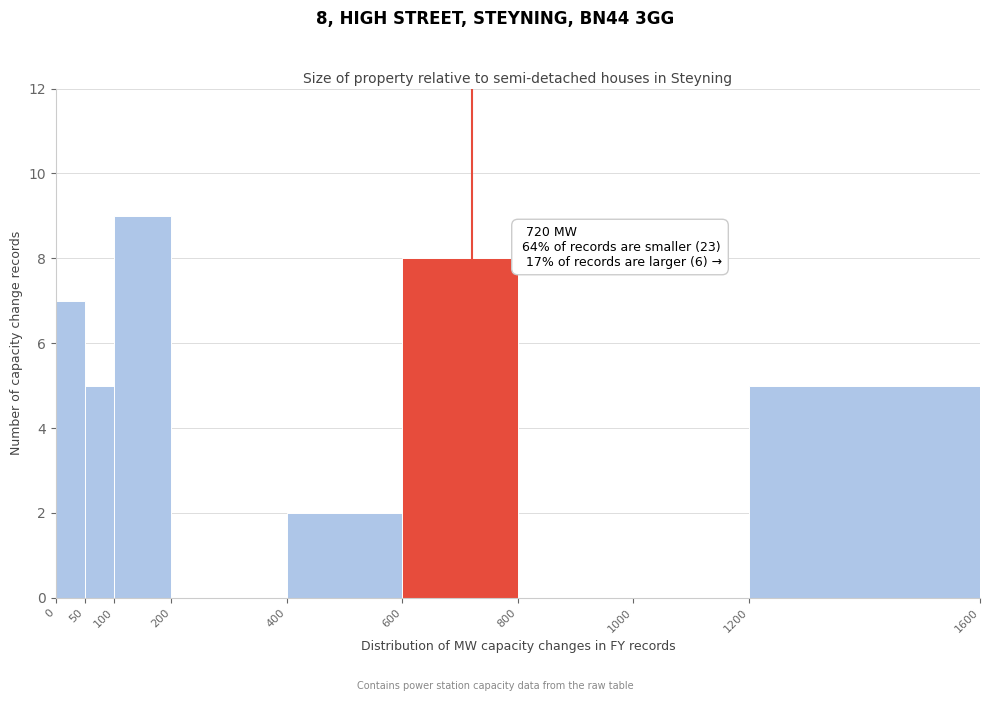

Over which range of the x-axis is the bar tallest?

100 to 200